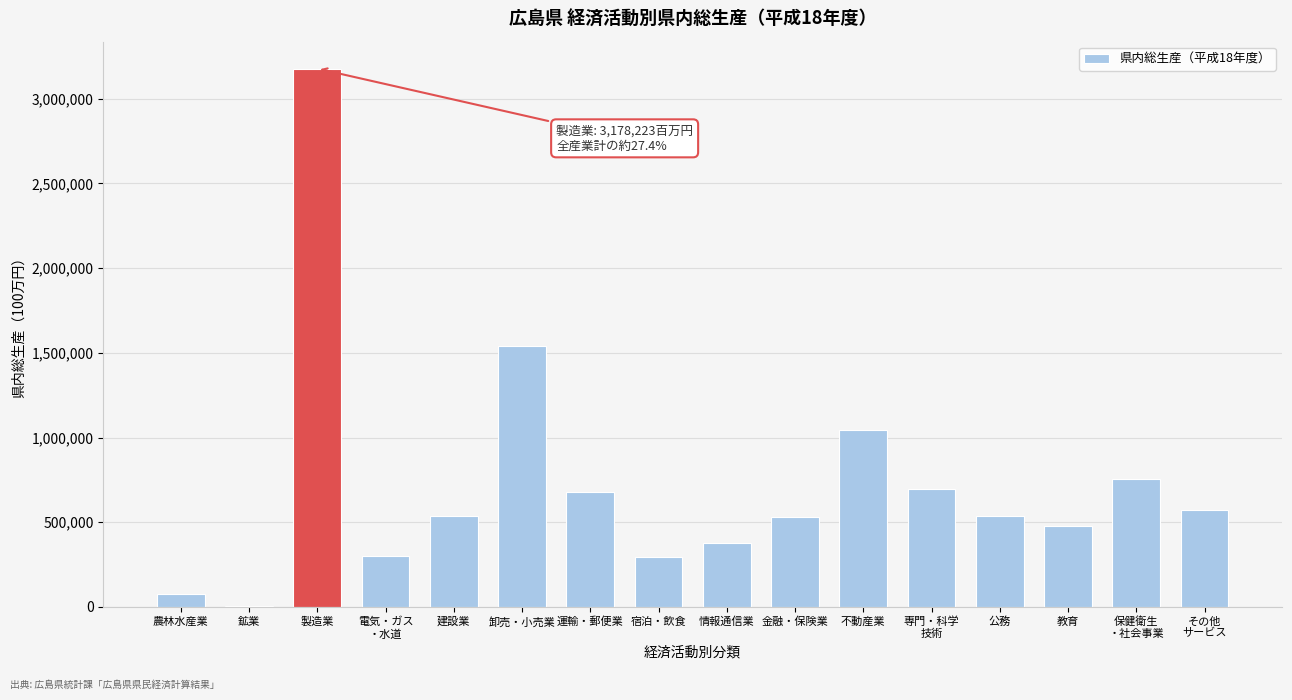

True or false: the data shows 1539704 at 卸売・小売業.

True